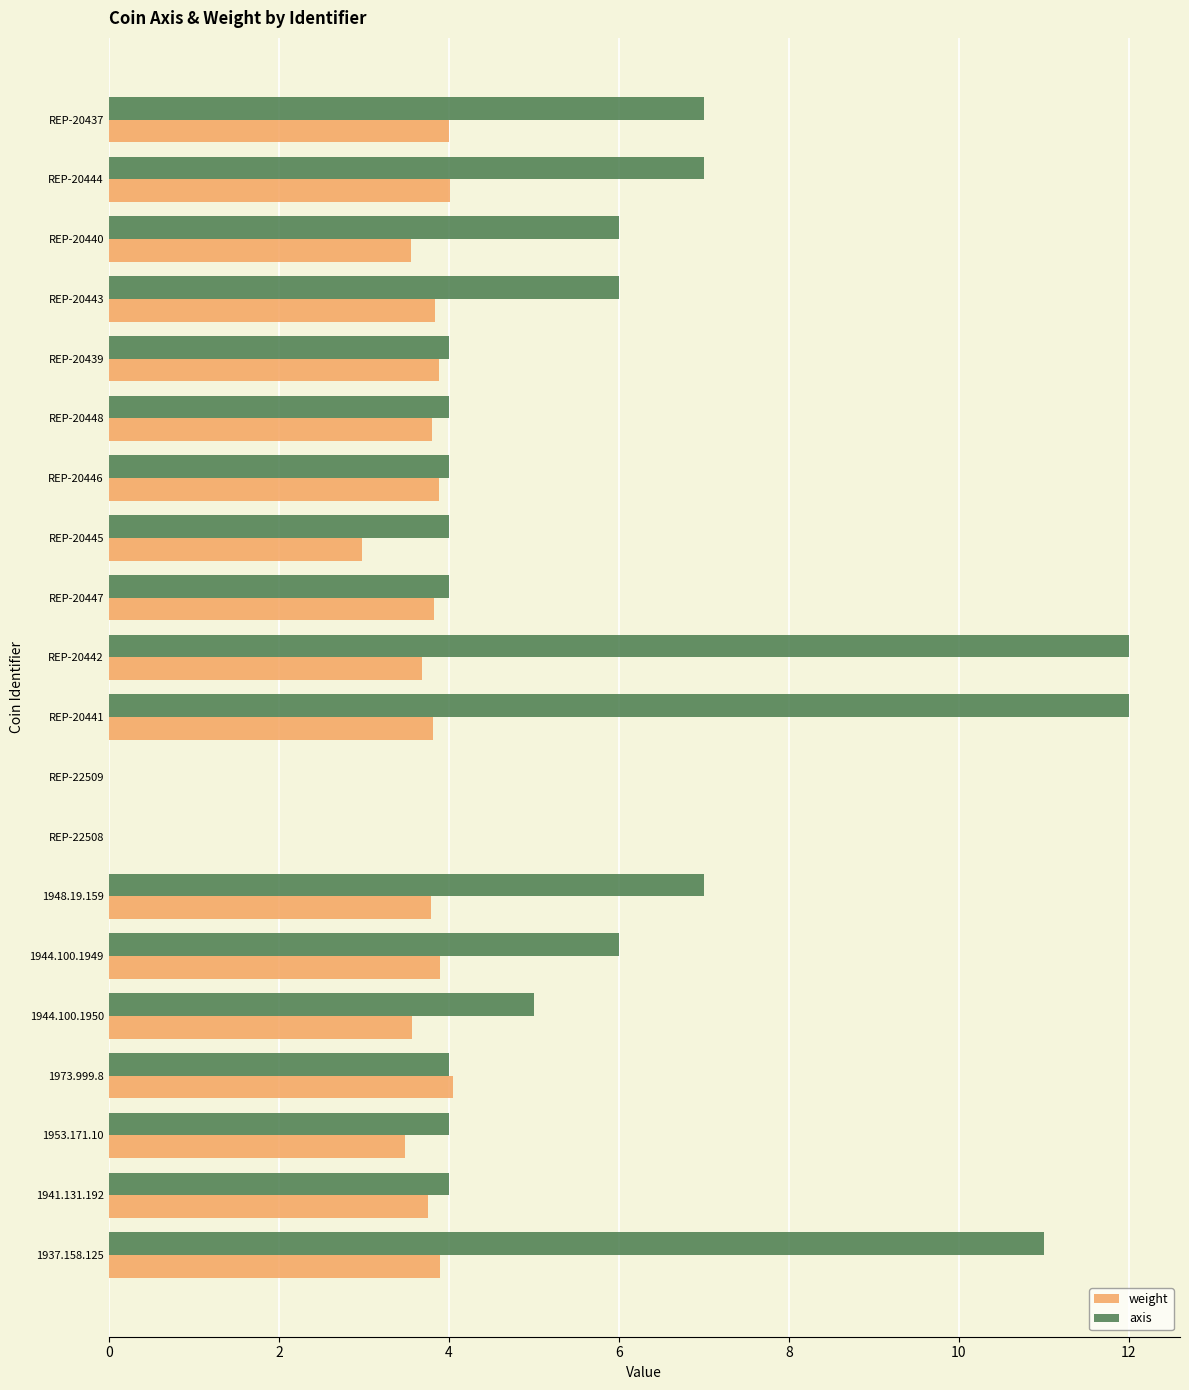

What is the sum of all weight values?

67.7